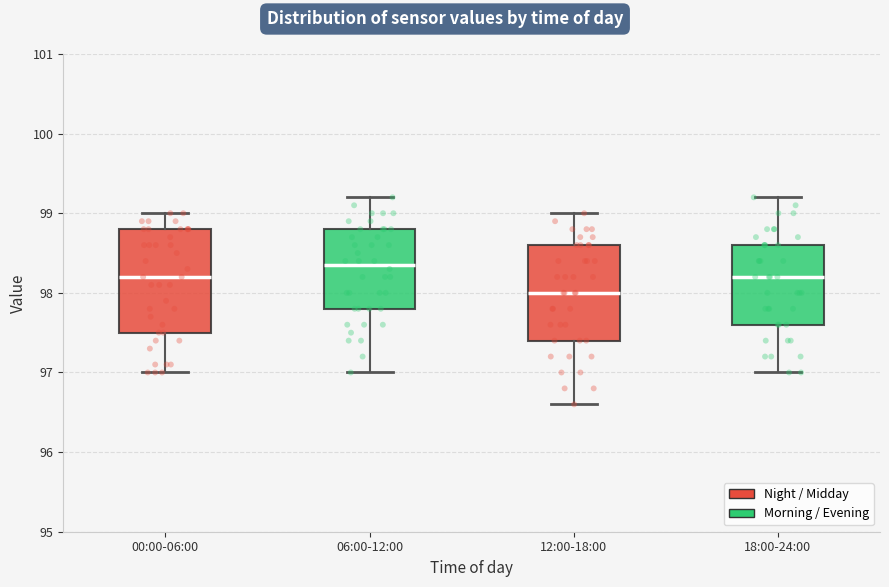

Where does the upper whisker of the box for 00:00-06:00 end on the y-axis? The values are not printed on the chart, so give them approximately, as read against the axis.

99.0